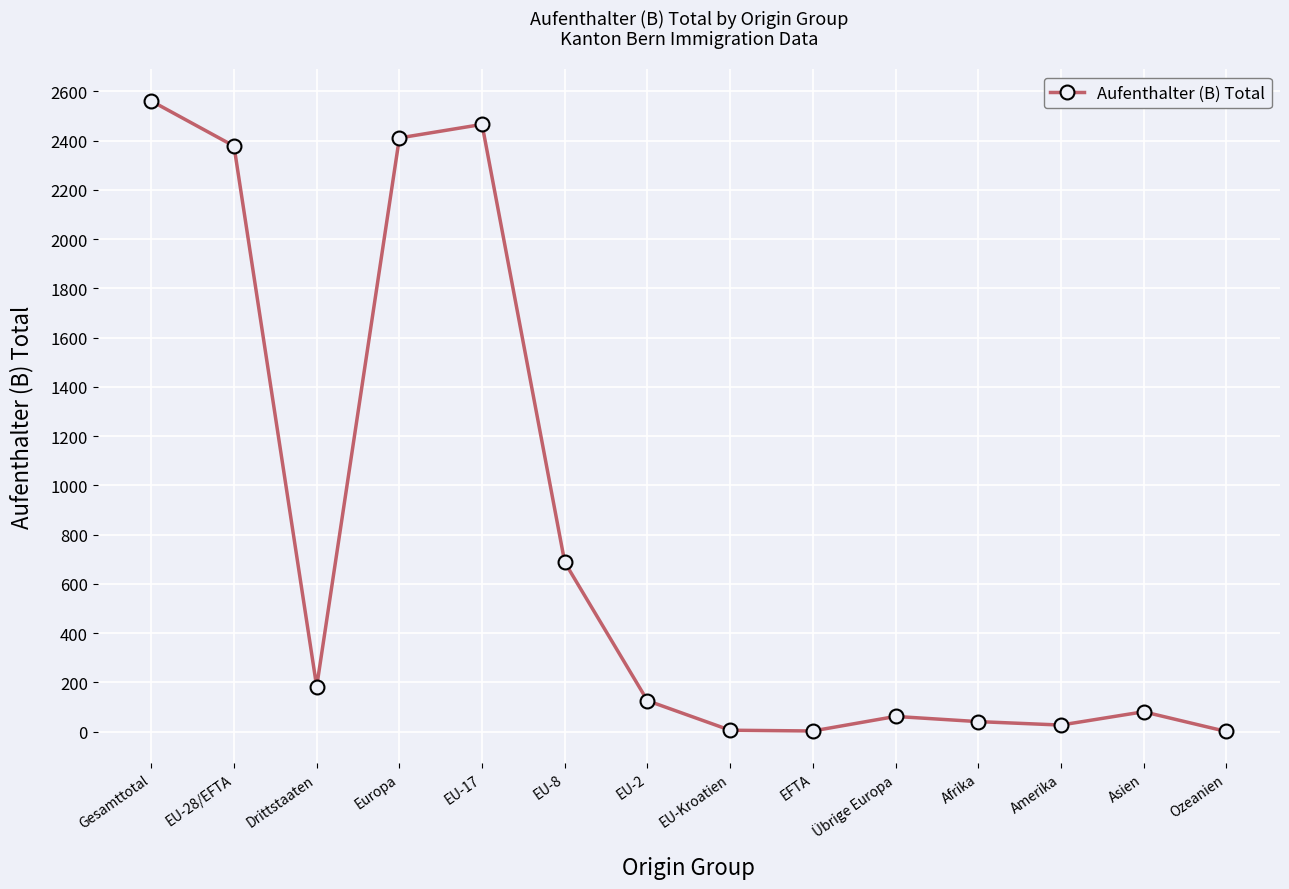

True or false: the data has more than 1 interior local peaks.

True